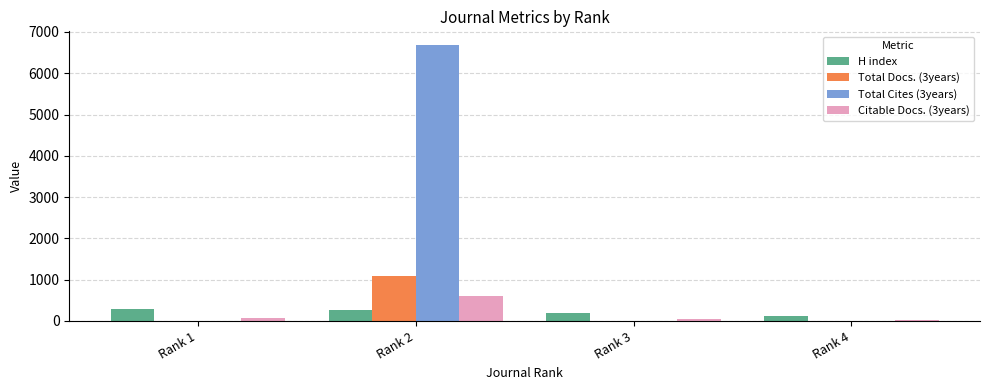

What are all the series names shown in the legend?

H index, Total Docs. (3years), Total Cites (3years), Citable Docs. (3years)